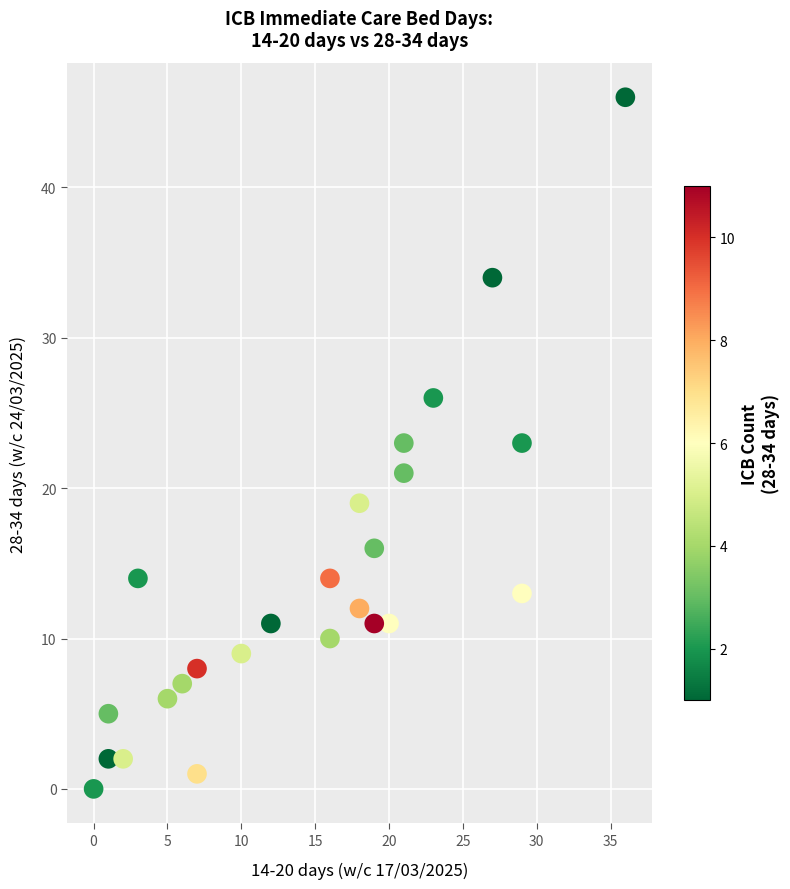

What is the range of Y values (max minus min)?

46